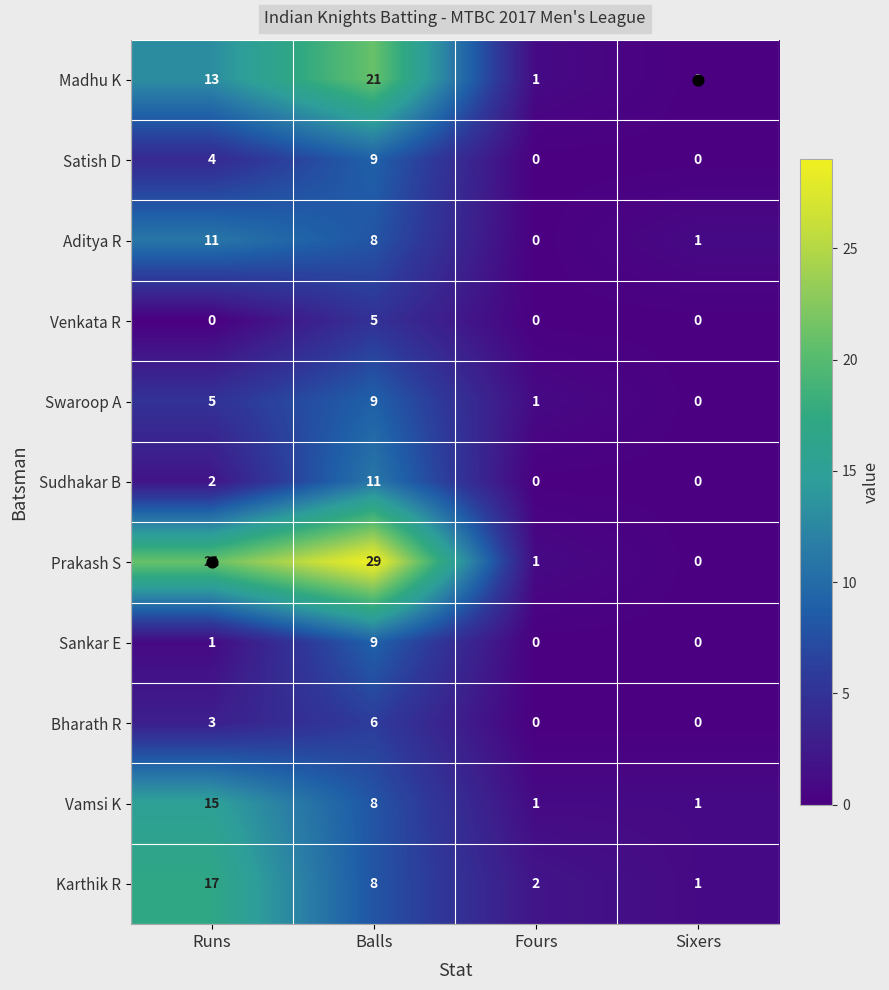

The value of Aditya R at Fours is -4. True or false?

False